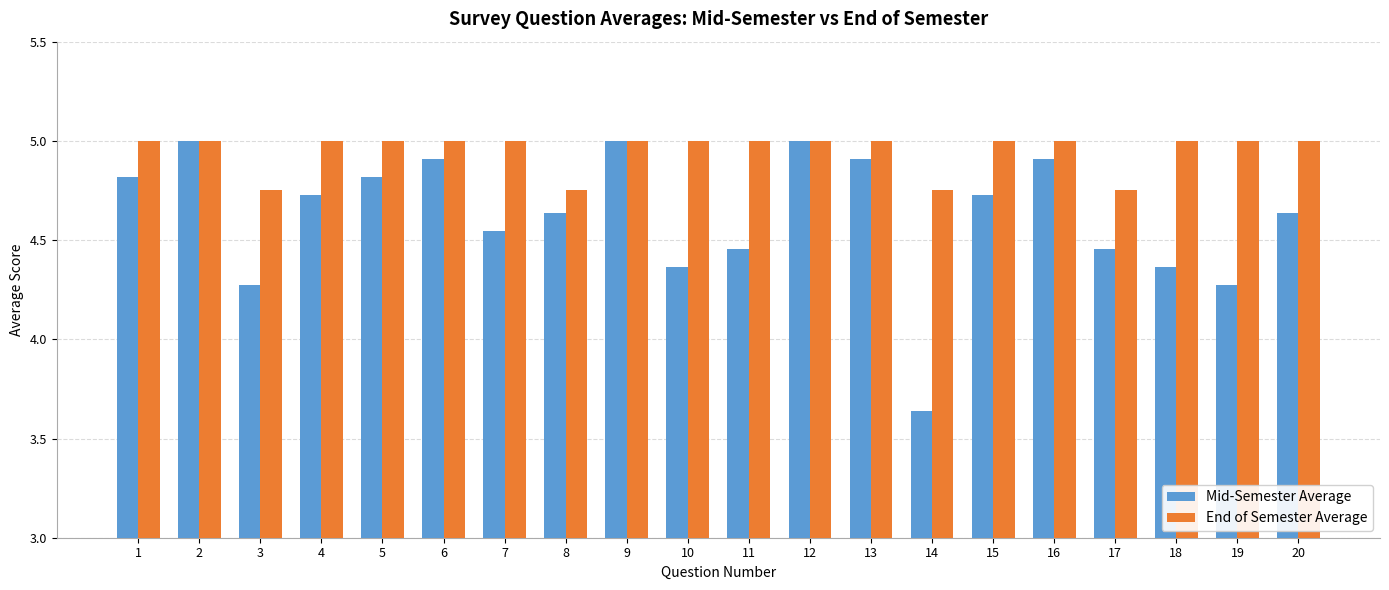

List the series in order of their overall mean, highest first.

End of Semester Average, Mid-Semester Average